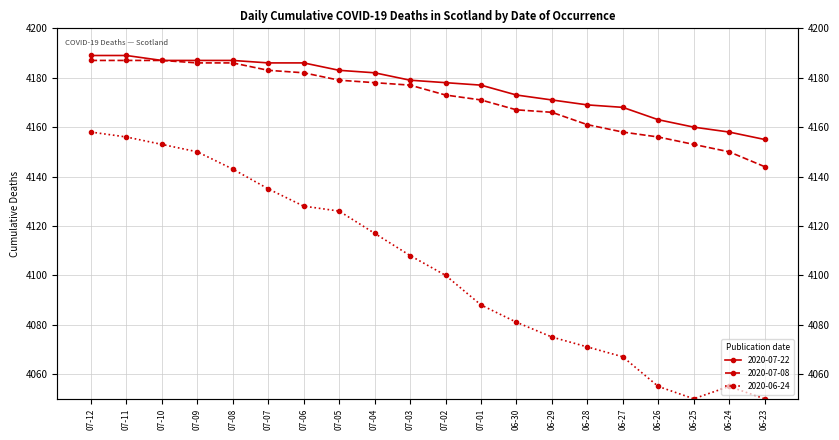

What is the difference between the maximum and second lowest values in the 2020-07-15 series?

37